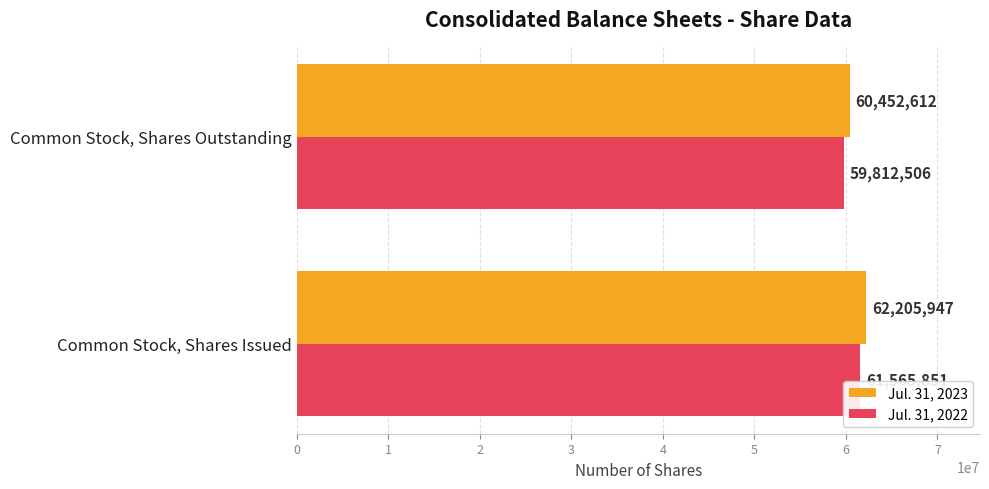

What is the lowest value of the Jul. 31, 2022 series?

59812506